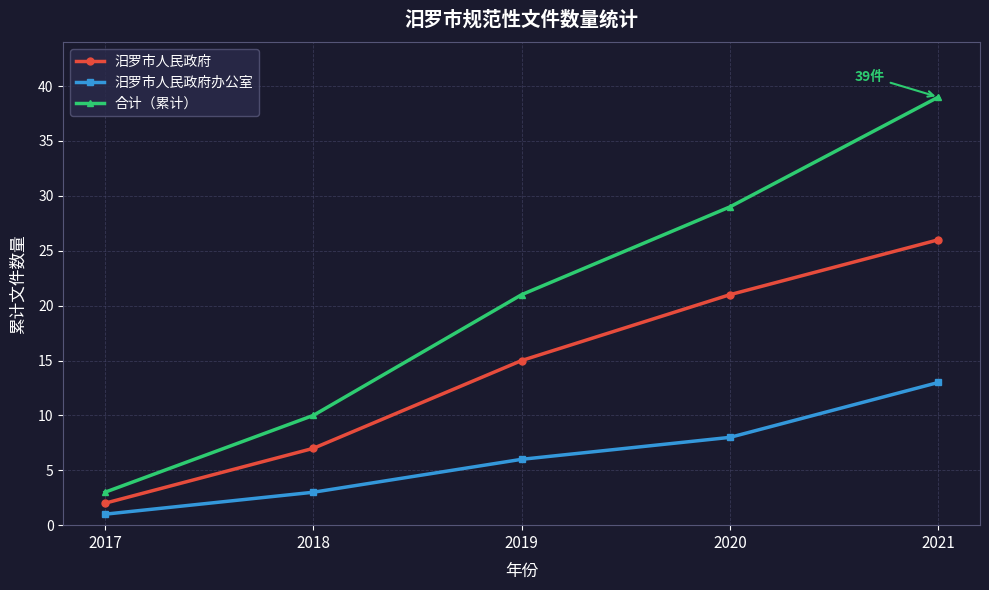

List the series in order of their peak value, highest first.

合计（累计）, 汨罗市人民政府, 汨罗市人民政府办公室